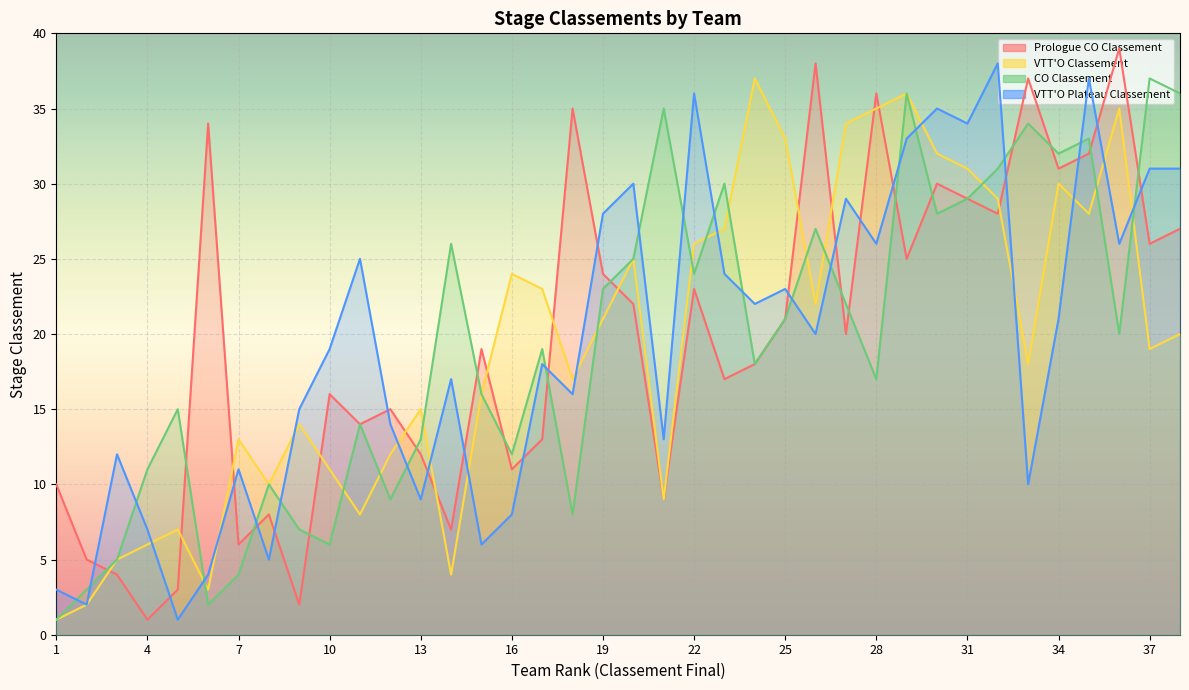

Reading left to right, what are all the values shown in this chart?

Prologue CO Classement: 10	5	4	1	3	34	6	8	2	16	14	15	12	7	19	11	13	35	24	22	9	23	17	18	21	38	20	36	25	30	29	28	37	31	32	39	26	27
VTT'O Classement: 1	2	5	6	7	3	13	10	14	11	8	12	15	4	16	24	23	17	21	25	9	26	27	37	33	22	34	35	36	32	31	29	18	30	28	35	19	20
CO Classement: 1	3	5	11	15	2	4	10	7	6	14	9	13	26	16	12	19	8	23	25	35	24	30	18	21	27	22	17	36	28	29	31	34	32	33	20	37	36
VTT'O Plateau Classement: 3	2	12	7	1	4	11	5	15	19	25	14	9	17	6	8	18	16	28	30	13	36	24	22	23	20	29	26	33	35	34	38	10	21	37	26	31	31